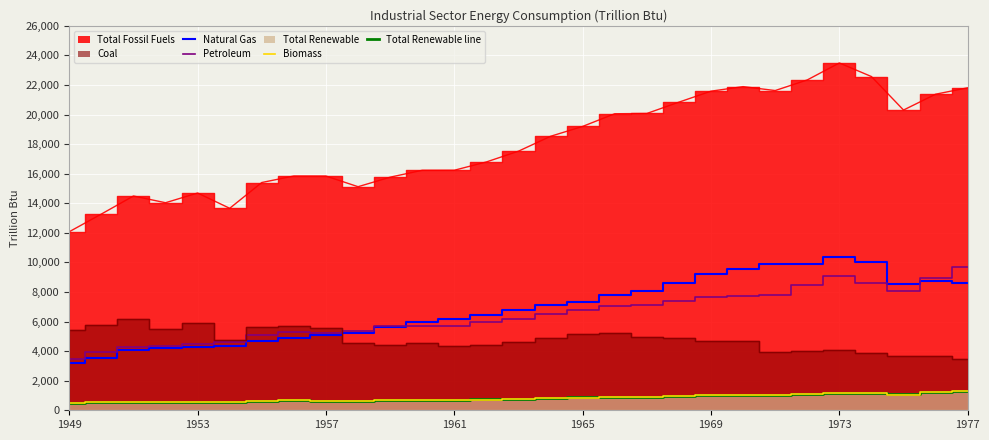

Is the value of Natural Gas at 1973 greater than the value of Petroleum at 1949?

Yes